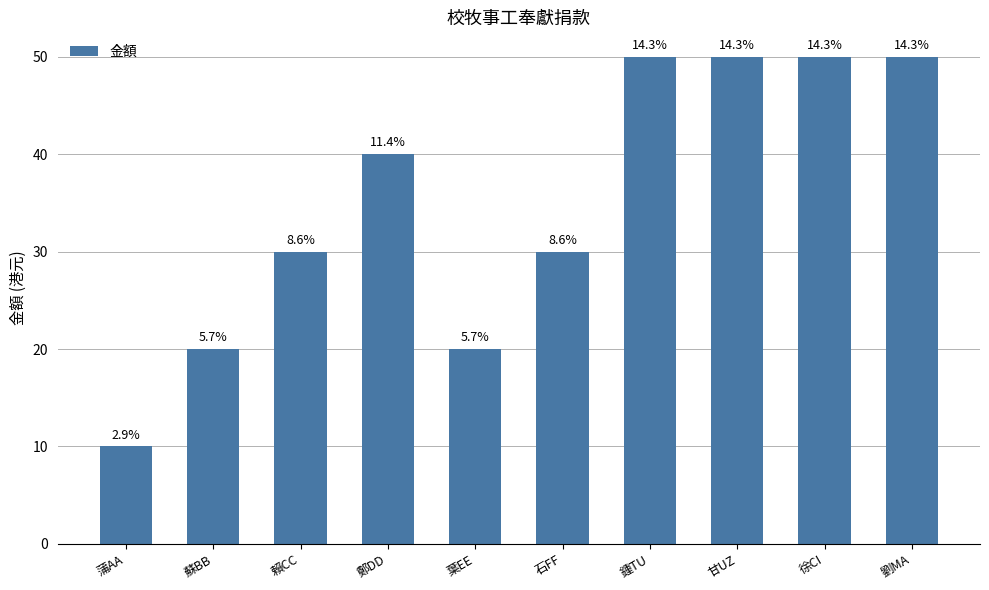

True or false: the data shows 16 at 蒲AA.

False